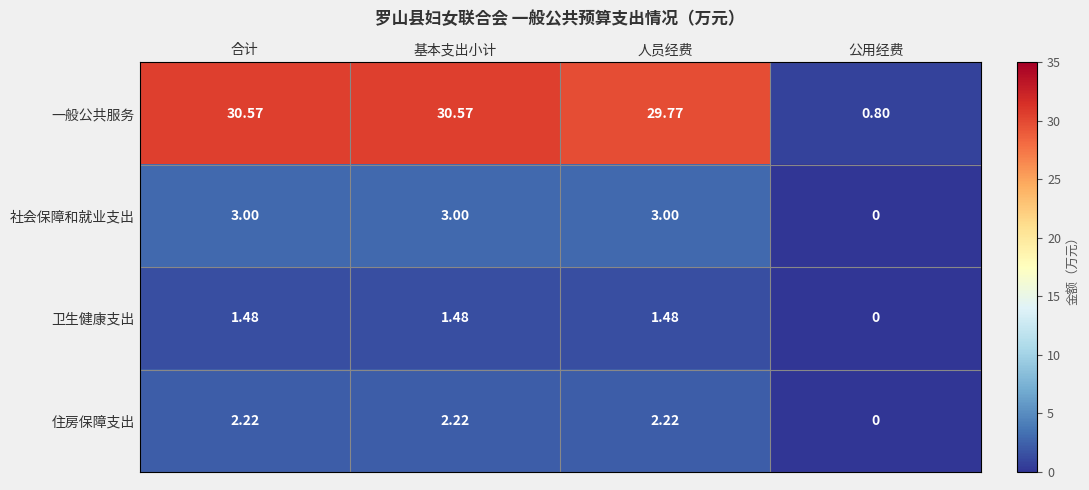

Where is 卫生健康支出 nearest to the value 0?

公用经费